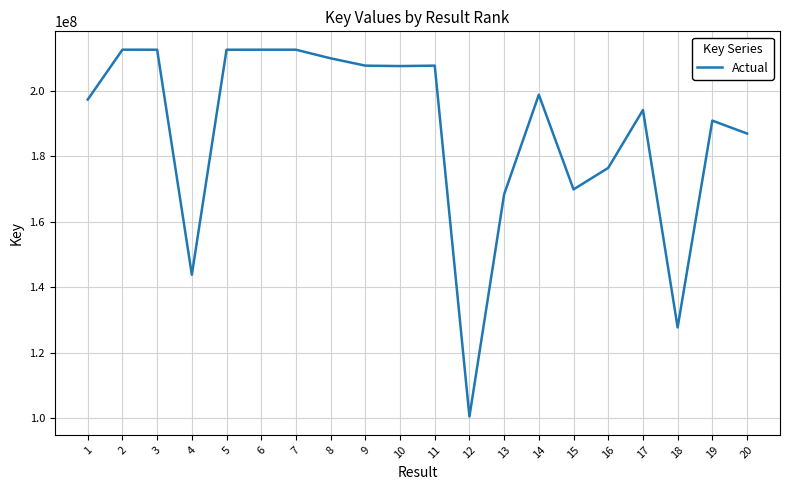

Is this an area chart (filled region under the line)?

No